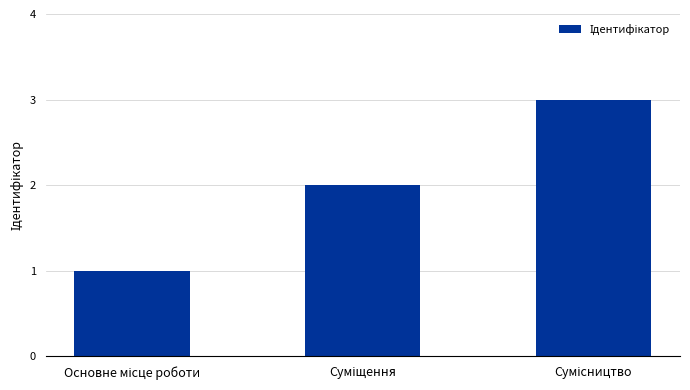

What is the maximum value shown in the chart?

3